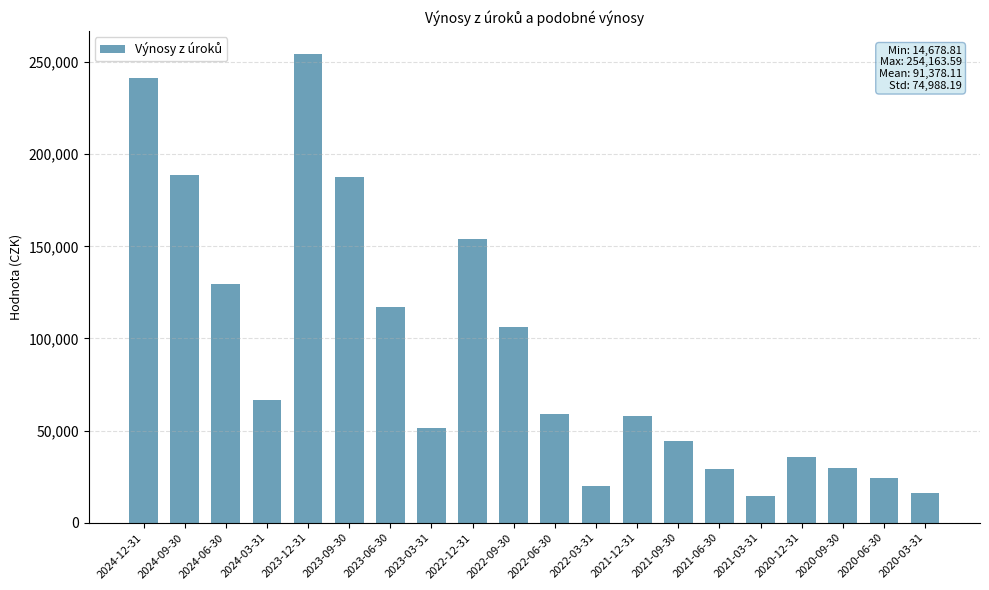

The chart shows a value of 13292.1 at 2021-09-30. True or false?

False